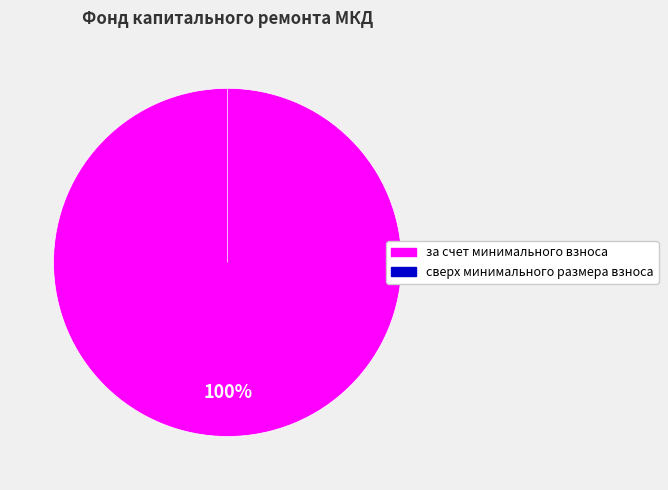

Do сверх минимального размера взноса and за счет минимального взноса together represent more than half of the pie?

Yes